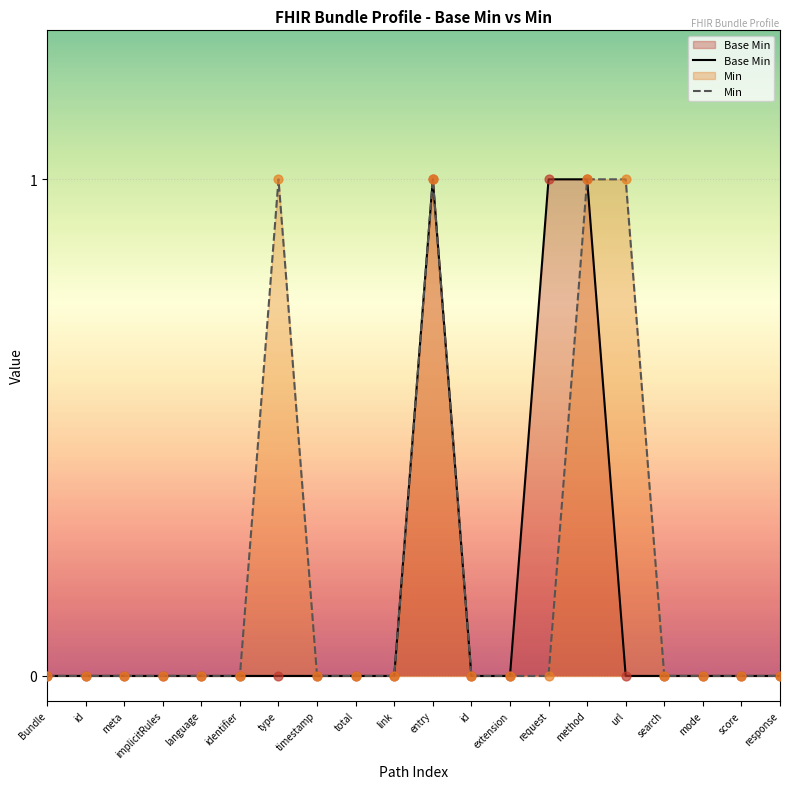

Between score and response, which is larger?

score